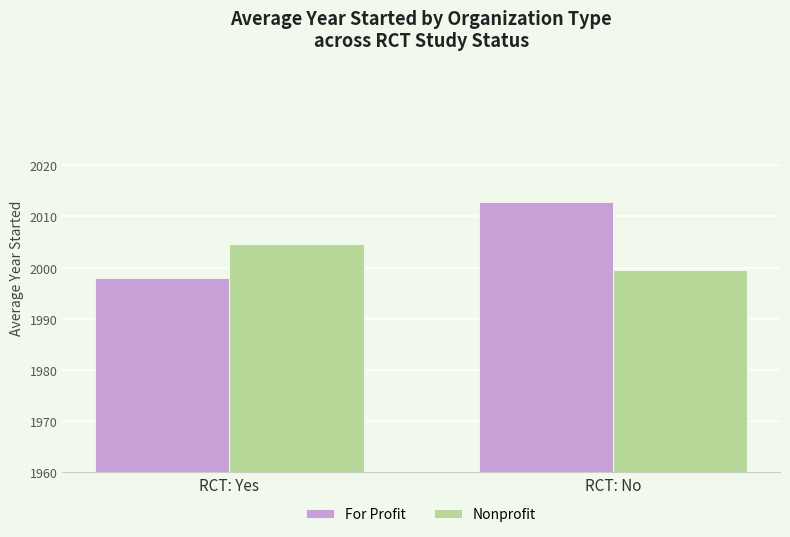

How many values in the Nonprofit series are below 2004?

1